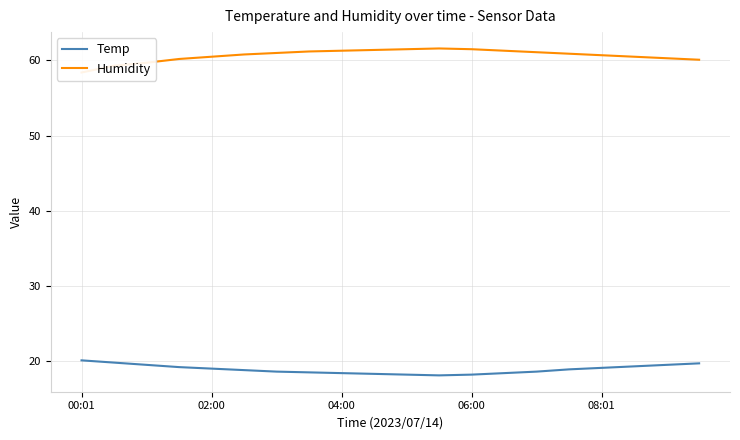

What are all the series names shown in the legend?

Temp, Humidity